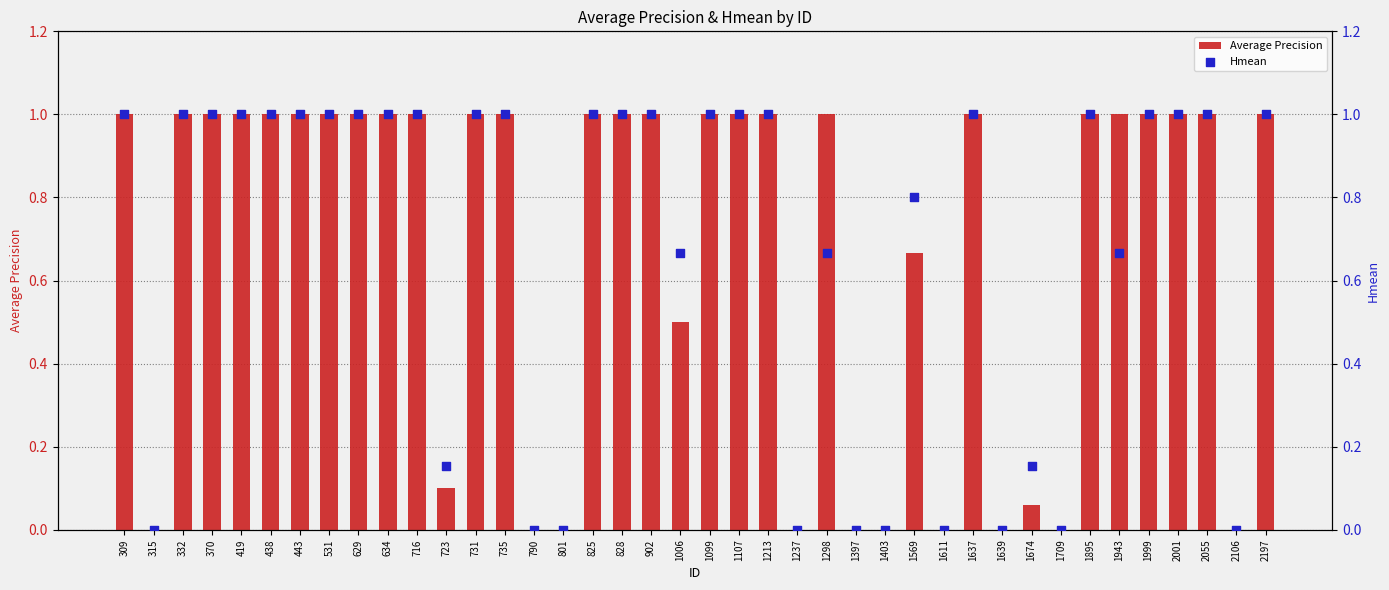

At which category is the sum across all series the highest?

309